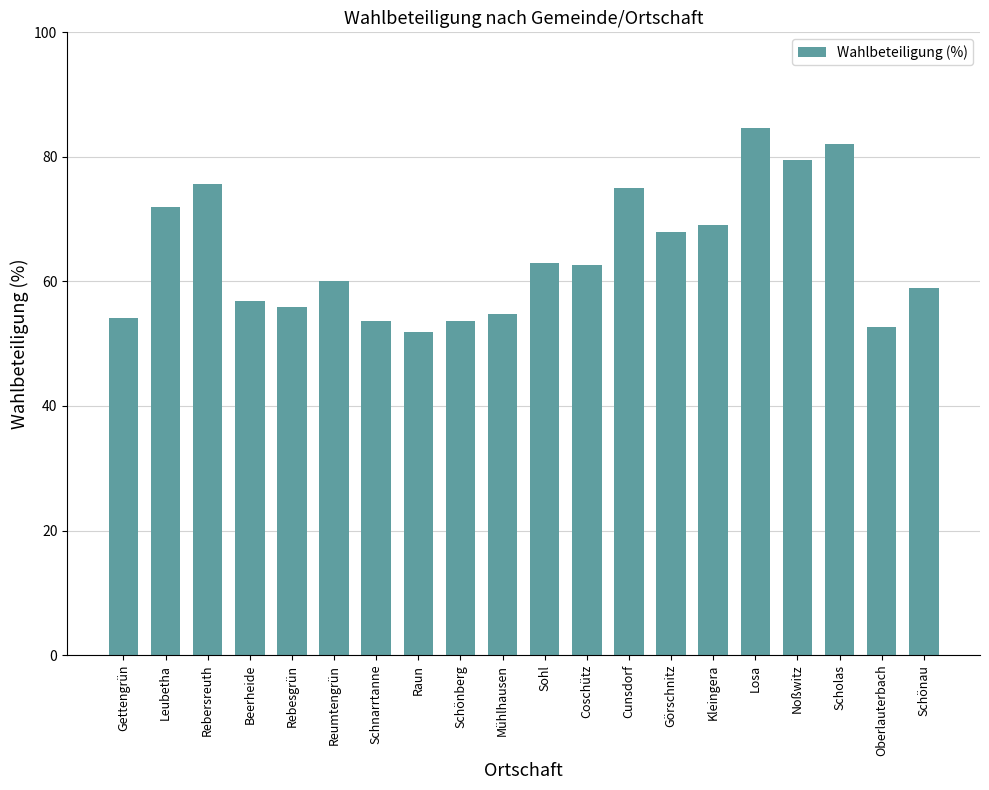

What is the ratio of the value at Raun to the value at Rebesgrün?

0.9